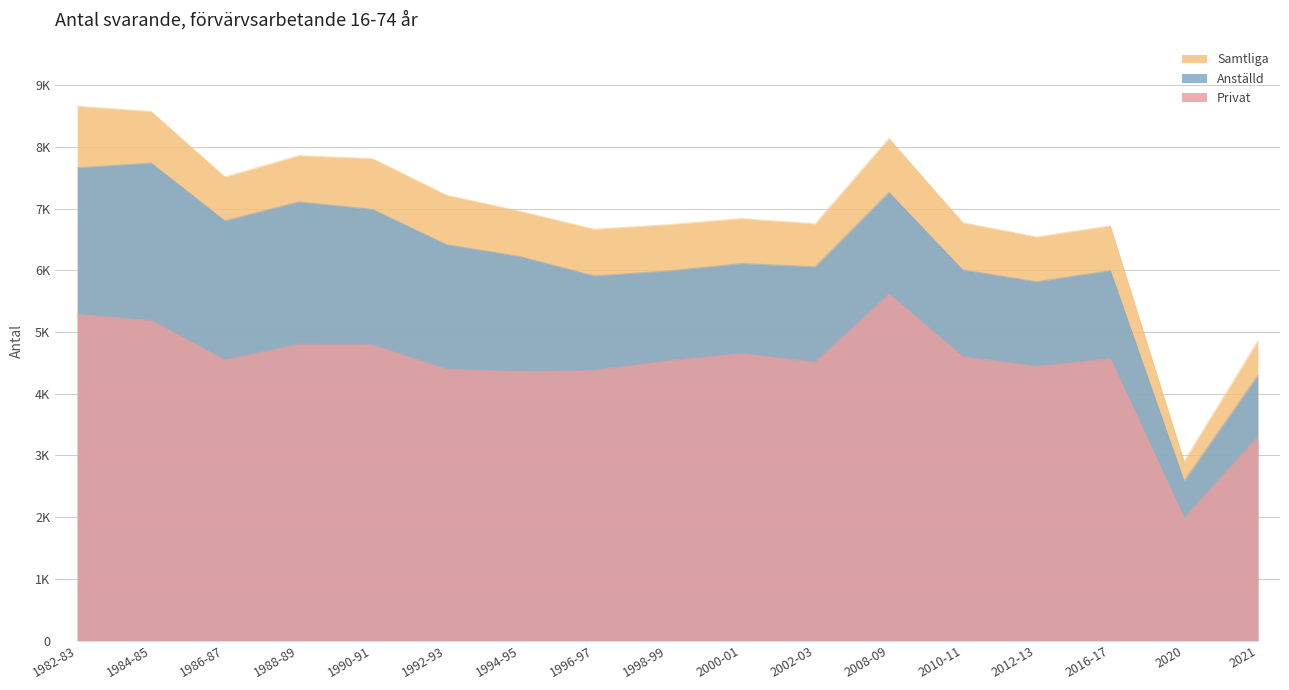

What is the label of the 4th point from the left?

1988-89